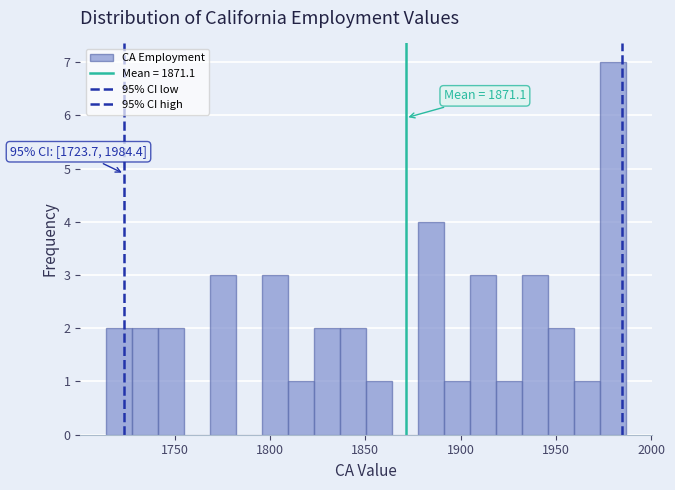

Read against the x-axis, roughly where is the centre of the tallest bar?

1980